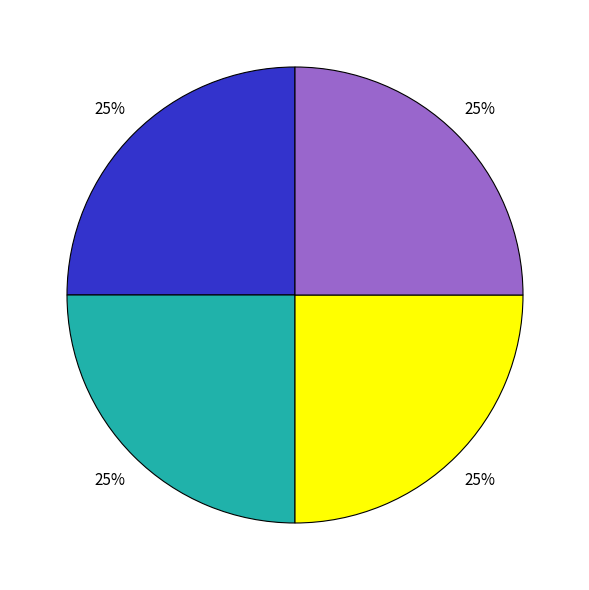

Is there a majority slice in this chart?

No